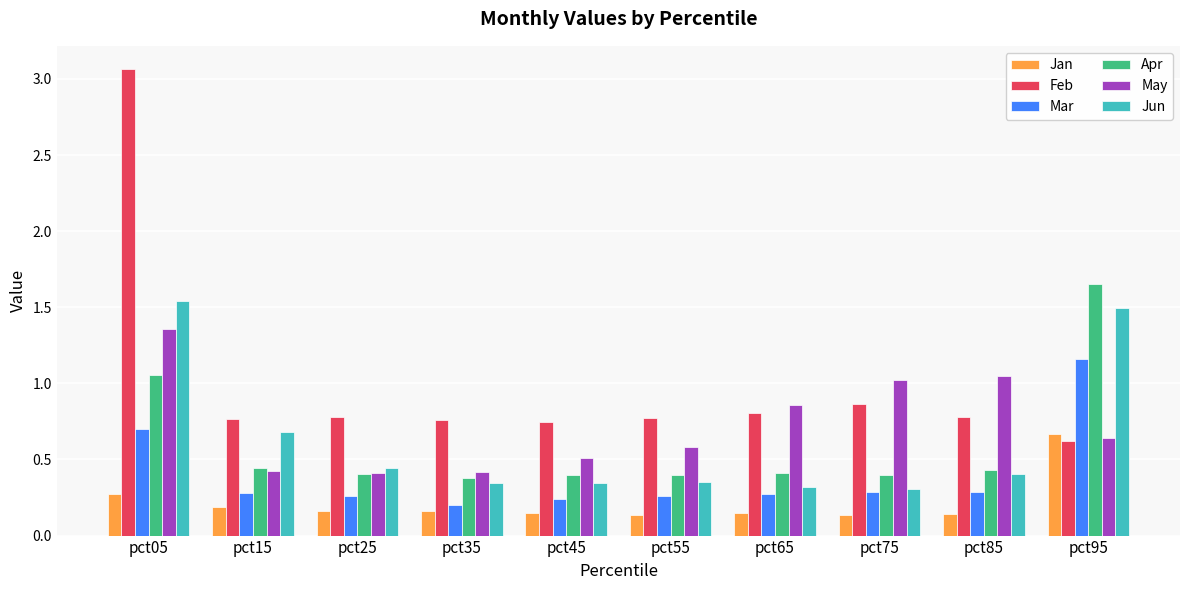

Which category has the highest value across all series?

pct05